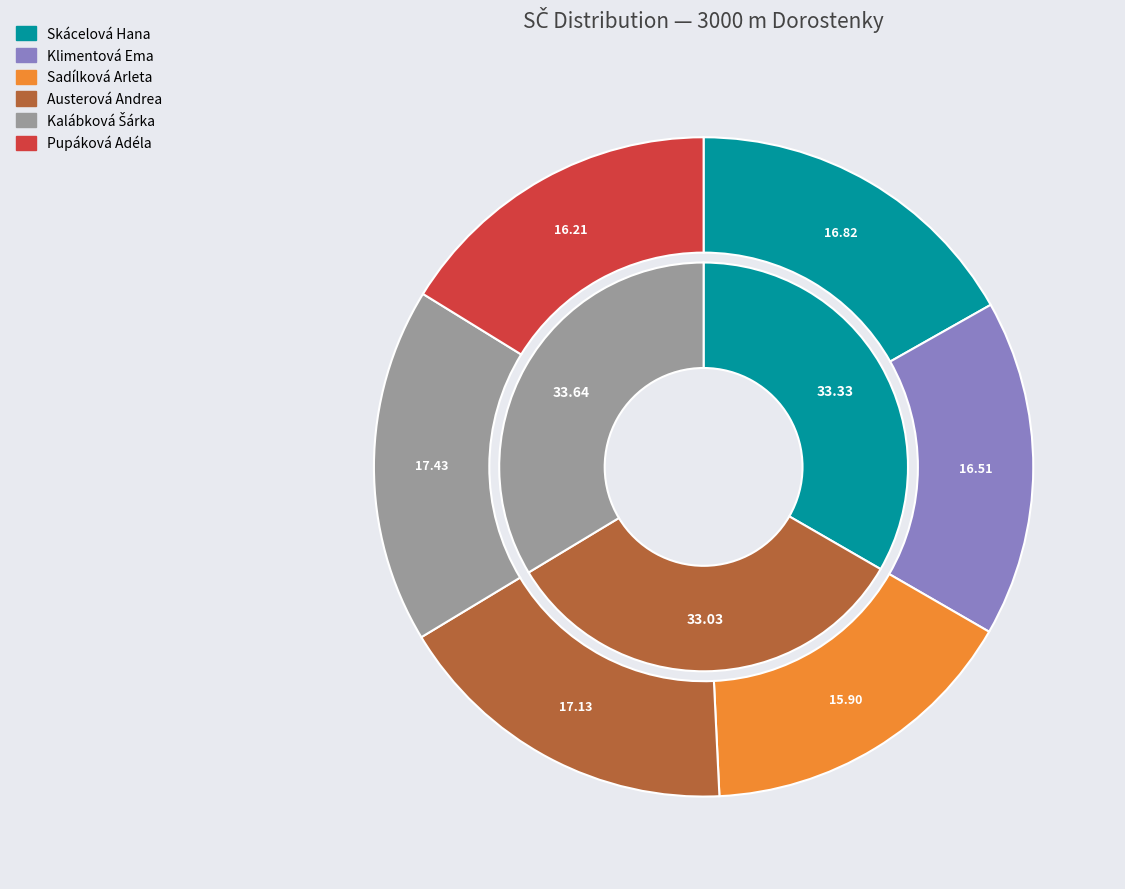

True or false: Kalábková Šárka accounts for 17% of the total.

True